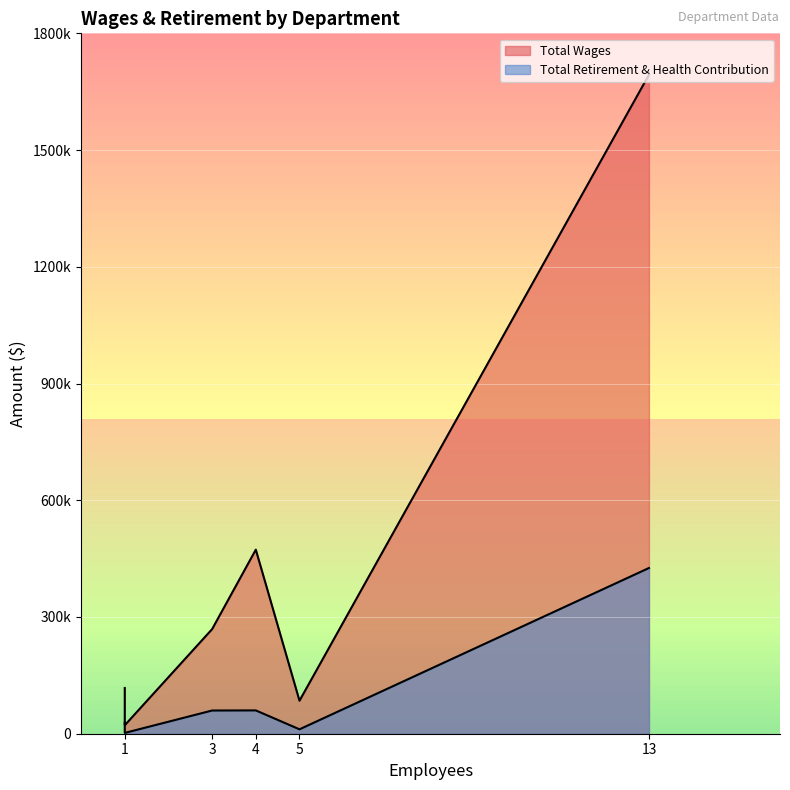

What is the average value of the Total Retirement & Health Contribution series?

87799